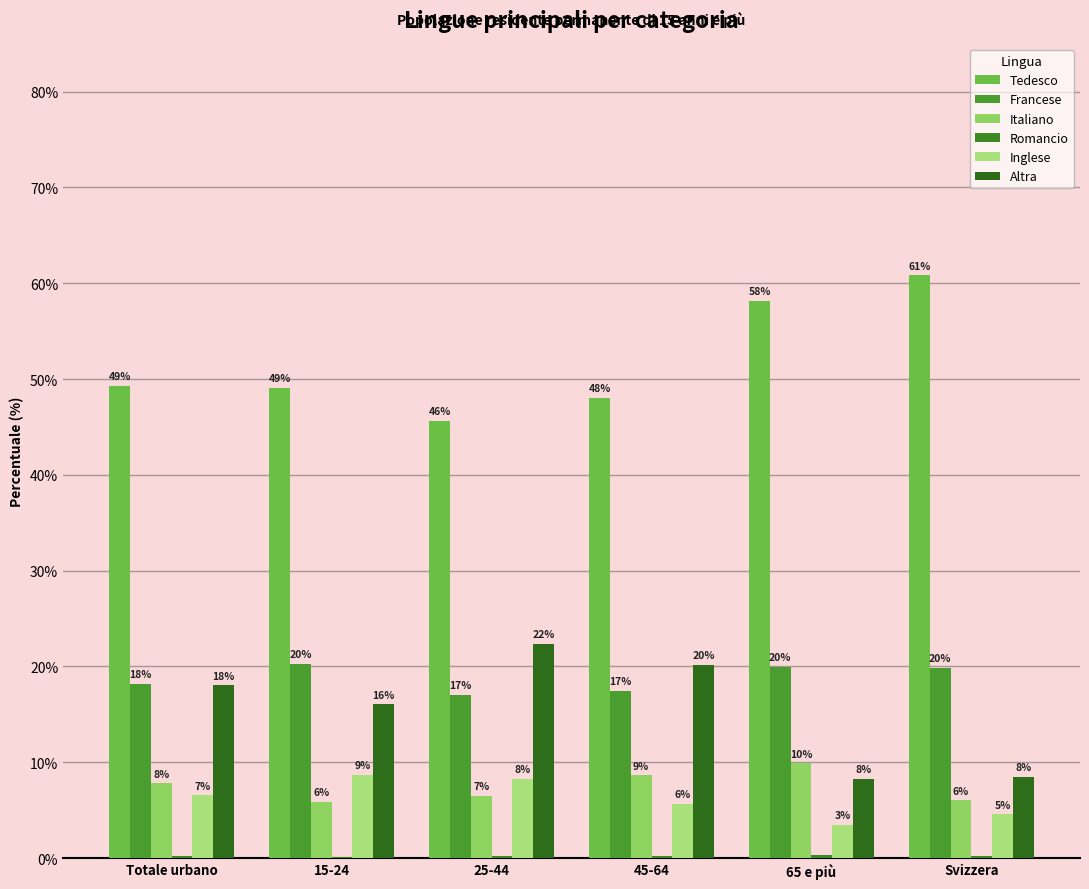

Reading left to right, list all the values displayed in this chart.

Tedesco: Totale urbano=49.3	15-24=49.1	25-44=45.6	45-64=48.0	65 e più=58.1	Svizzera=60.8
Francese: Totale urbano=18.2	15-24=20.2	25-44=17.1	45-64=17.4	65 e più=20.0	Svizzera=19.9
Italiano: Totale urbano=7.8	15-24=5.9	25-44=6.5	45-64=8.6	65 e più=9.9	Svizzera=6.0
Romancio: Totale urbano=0.2	15-24=0.1	25-44=0.2	45-64=0.2	65 e più=0.3	Svizzera=0.3
Inglese: Totale urbano=6.5	15-24=8.7	25-44=8.3	45-64=5.7	65 e più=3.5	Svizzera=4.6
Altra: Totale urbano=18.0	15-24=16.0	25-44=22.3	45-64=20.1	65 e più=8.2	Svizzera=8.5